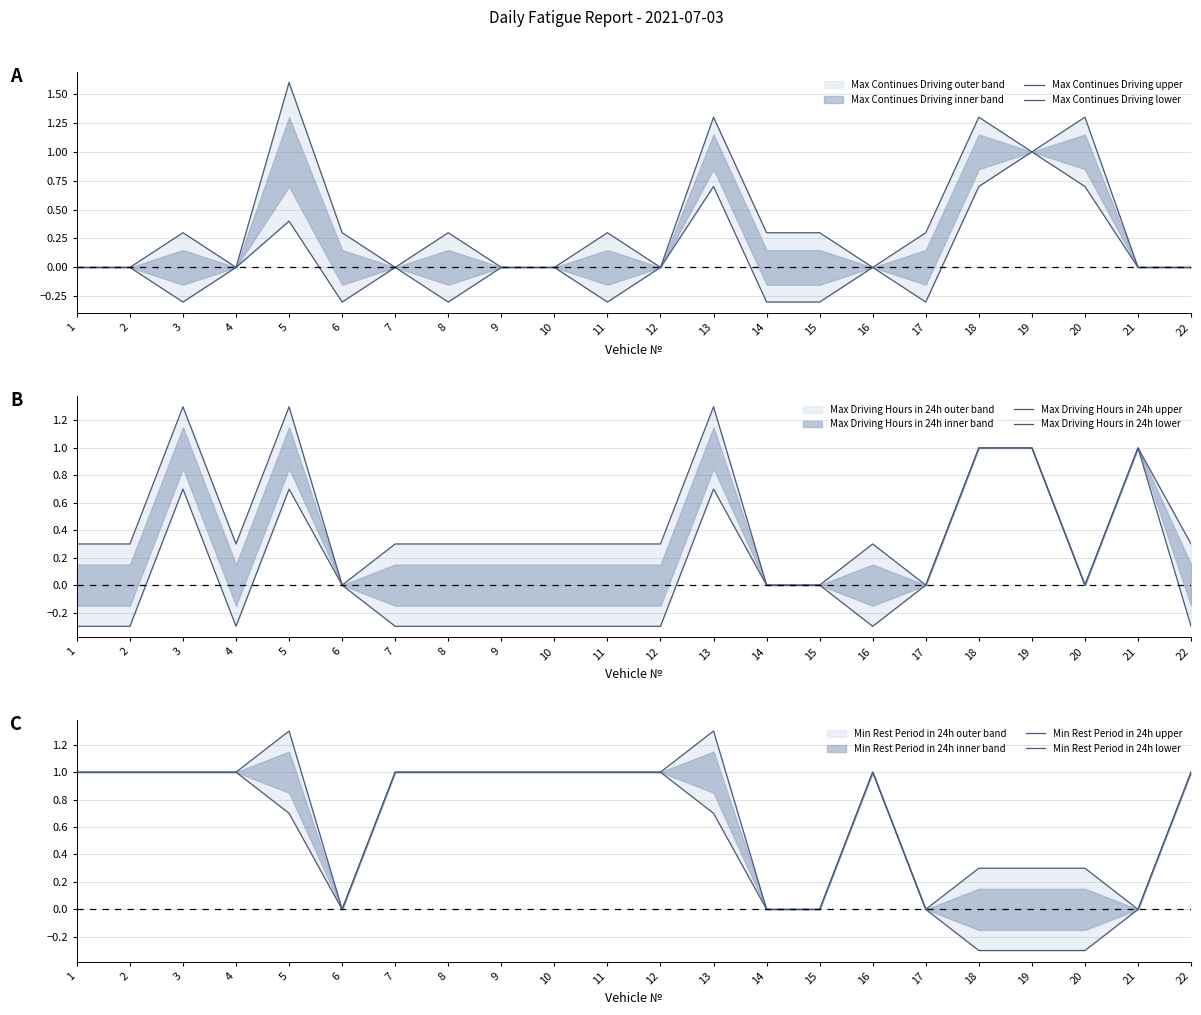

The Max Continues Driving upper series shows 0.3 at 6. True or false?

True